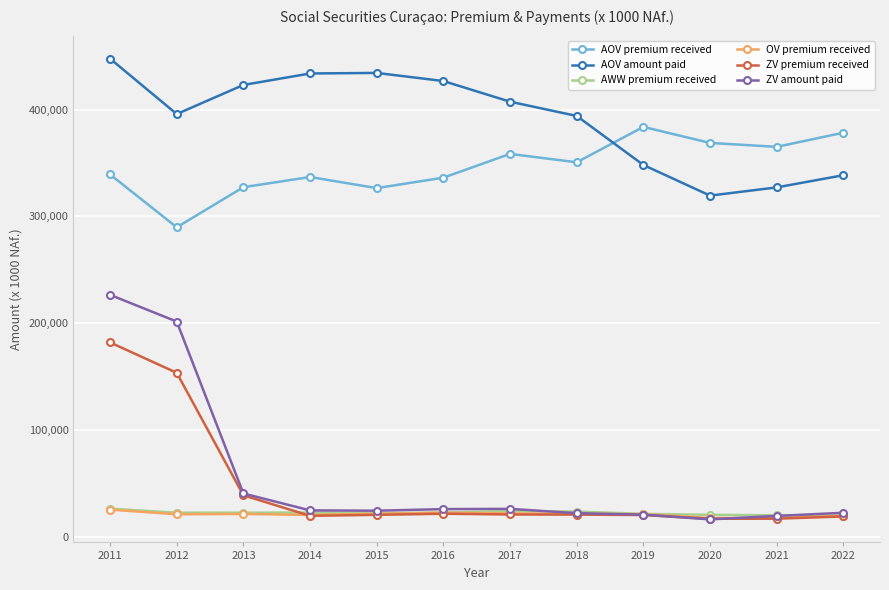

The AOV premium received series shows 383867 at 2019. True or false?

True